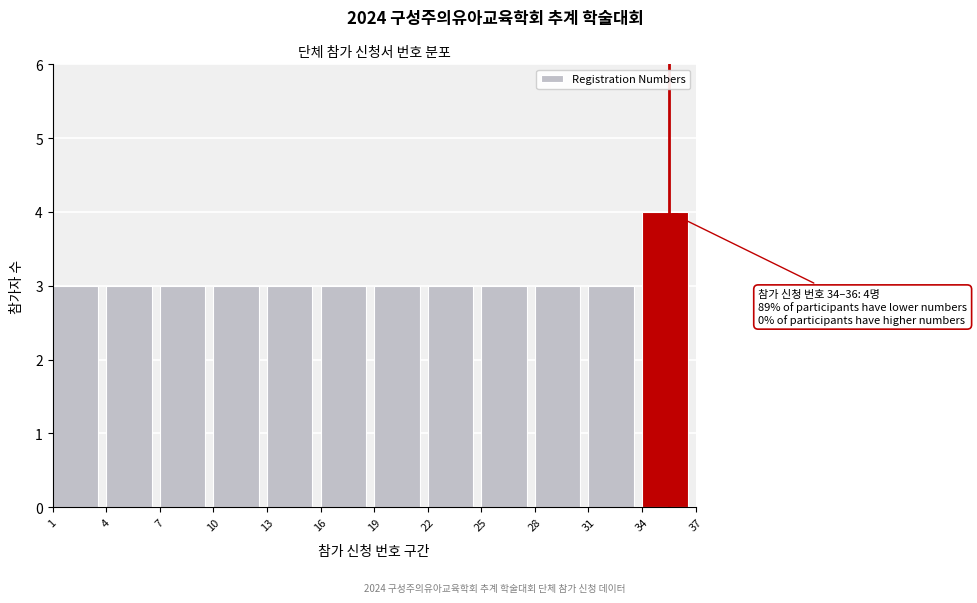

Which range on the x-axis has the tallest bar?

34 to 37